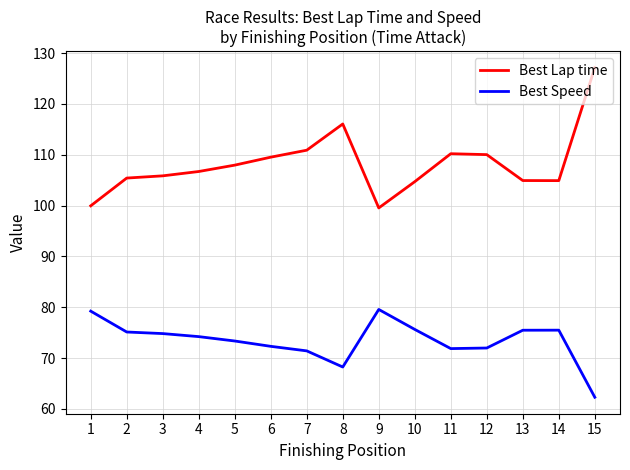

Count the number of categories in the chart.

15